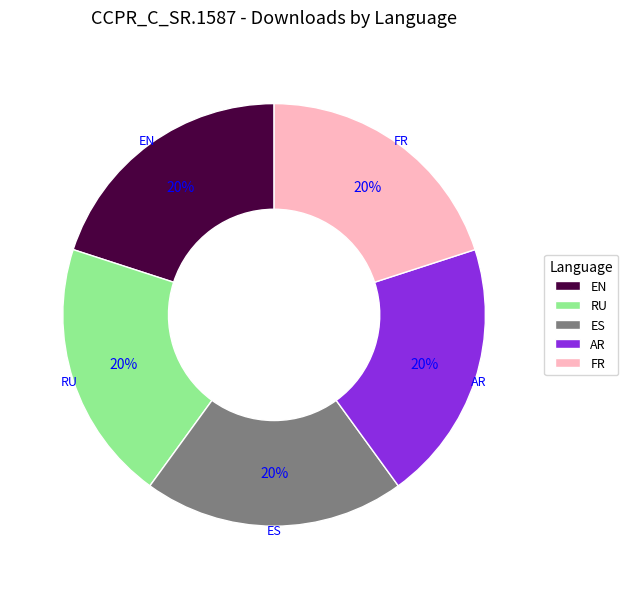

True or false: EN accounts for 20% of the total.

True